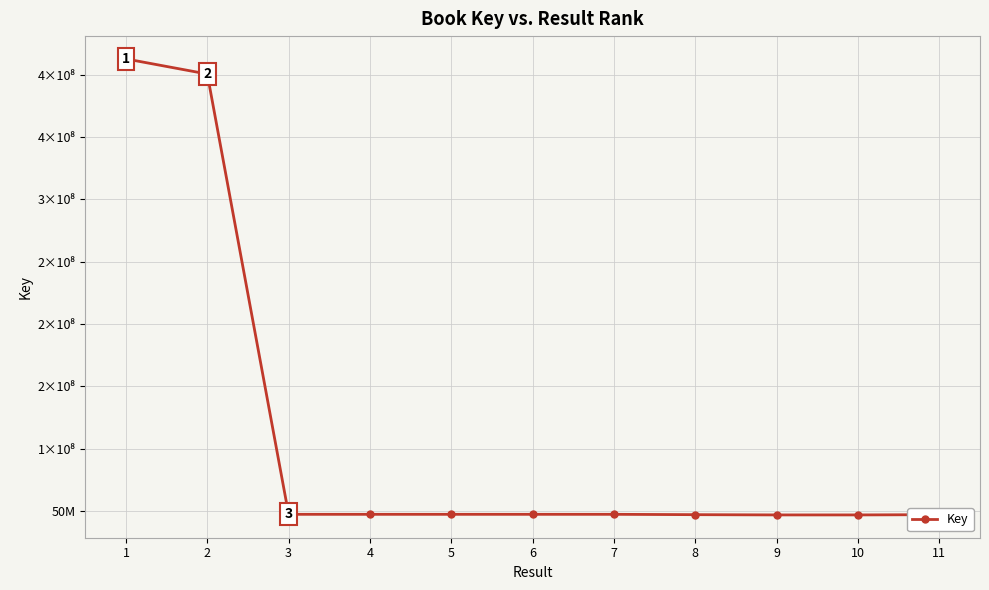

Does the chart have visible grid lines?

Yes